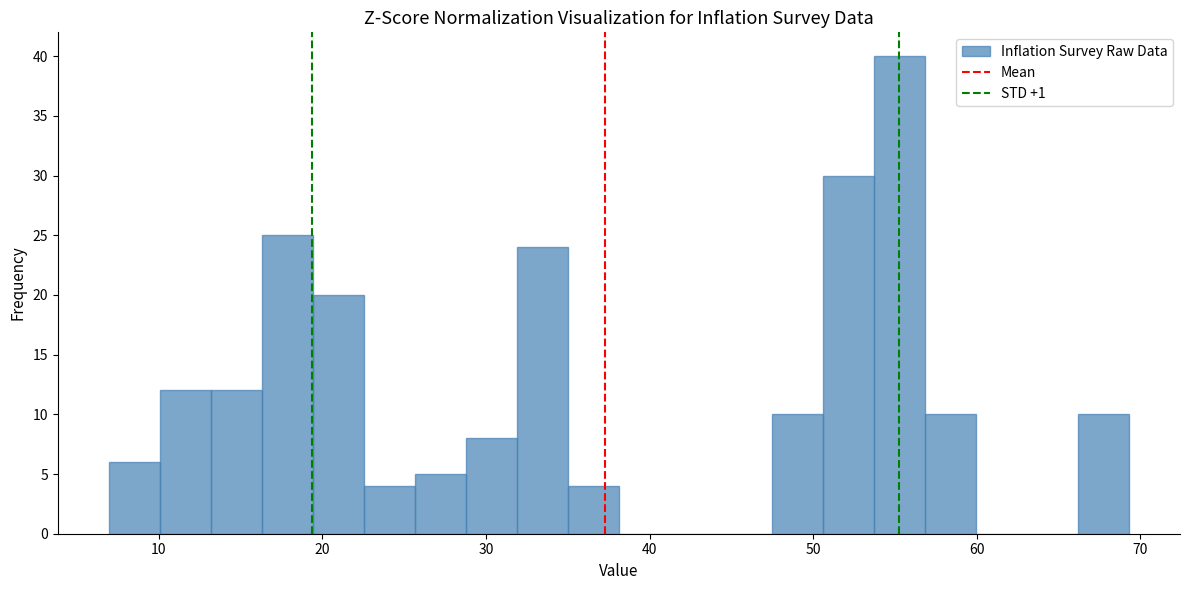

Around what value on the x-axis is the tallest bar? Give the approximate position of its centre, as read against the axis.

55